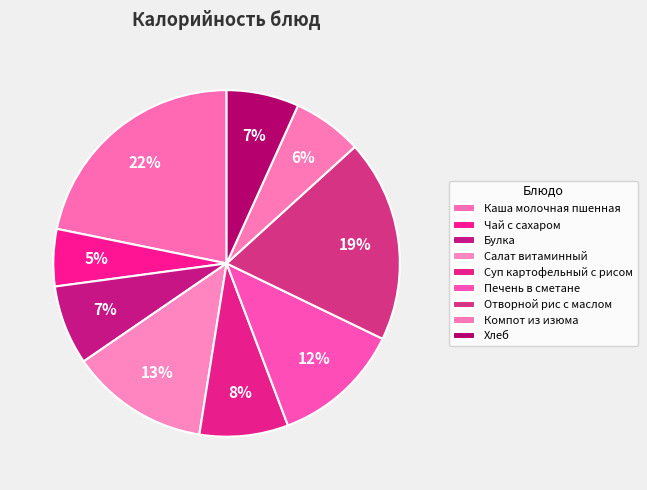

How many segments does this pie chart have?

9